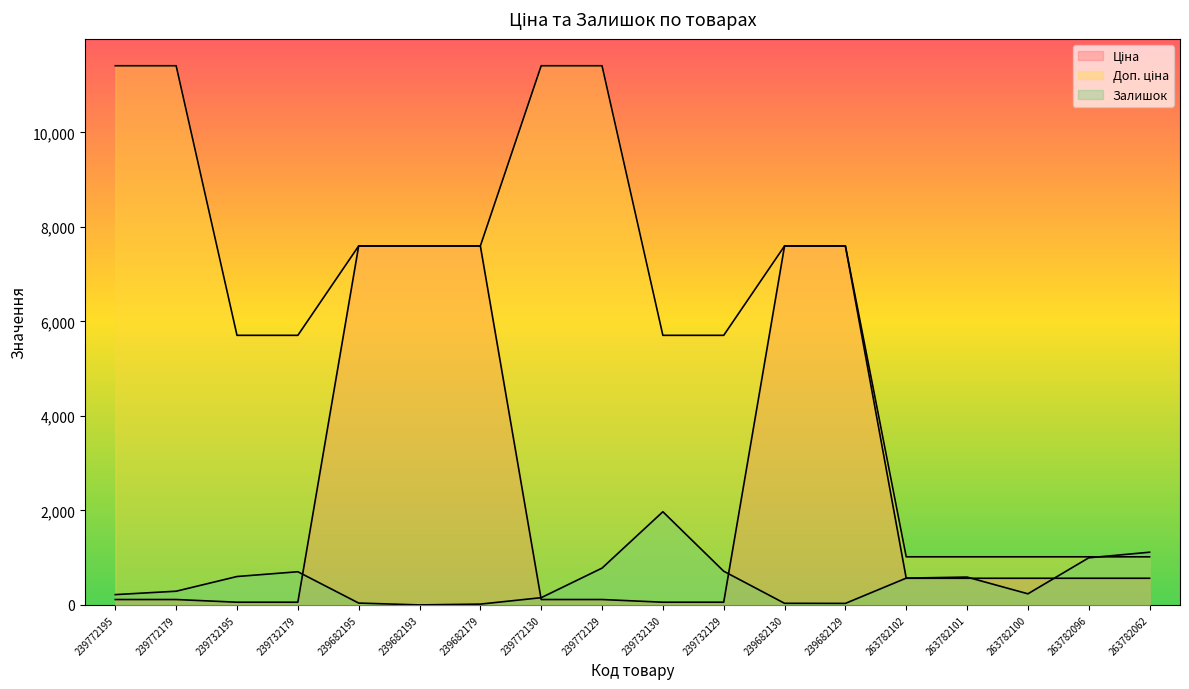

The Ціна series shows 4398.6 at 239682195. True or false?

False